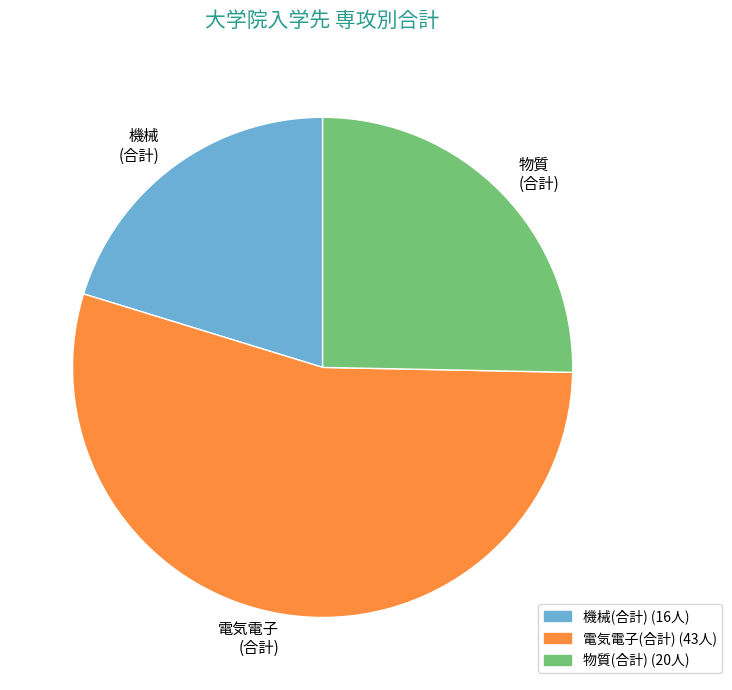

Is there any slice that represents more than half of the pie?

Yes